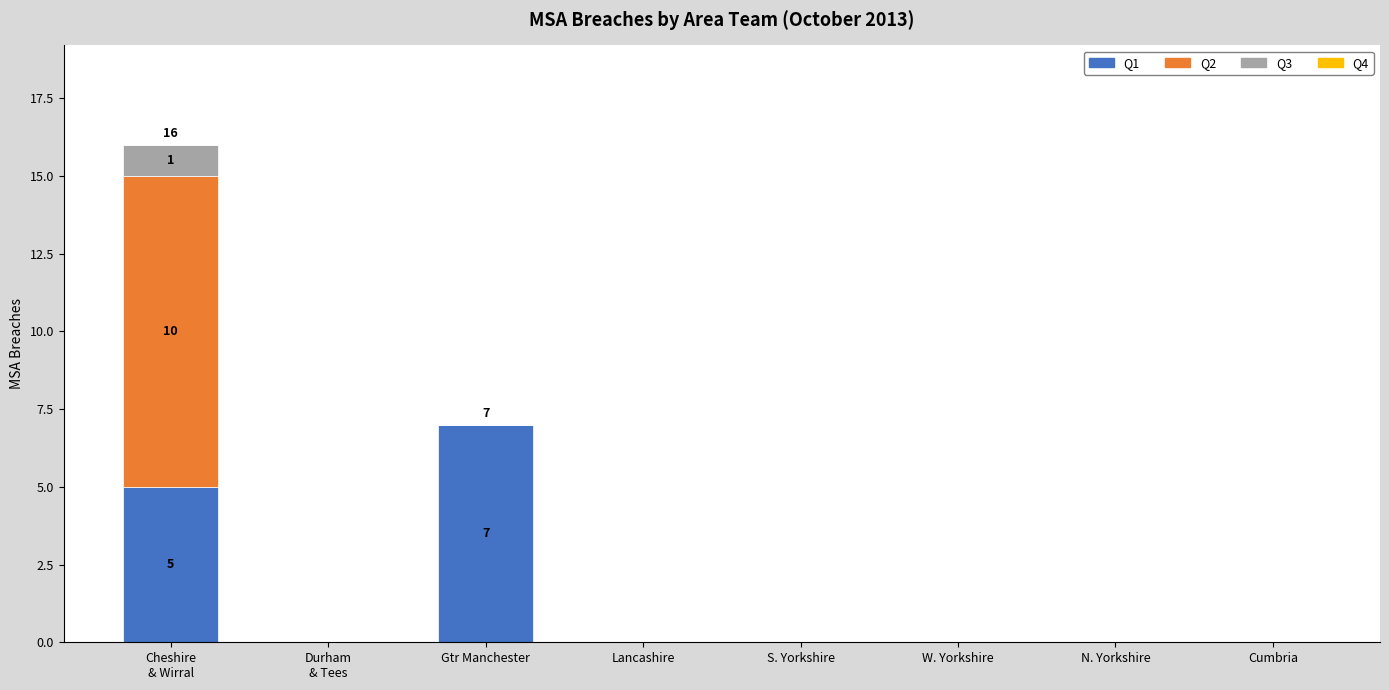

Is it true that Q1 equals 5 at Cumbria?

False